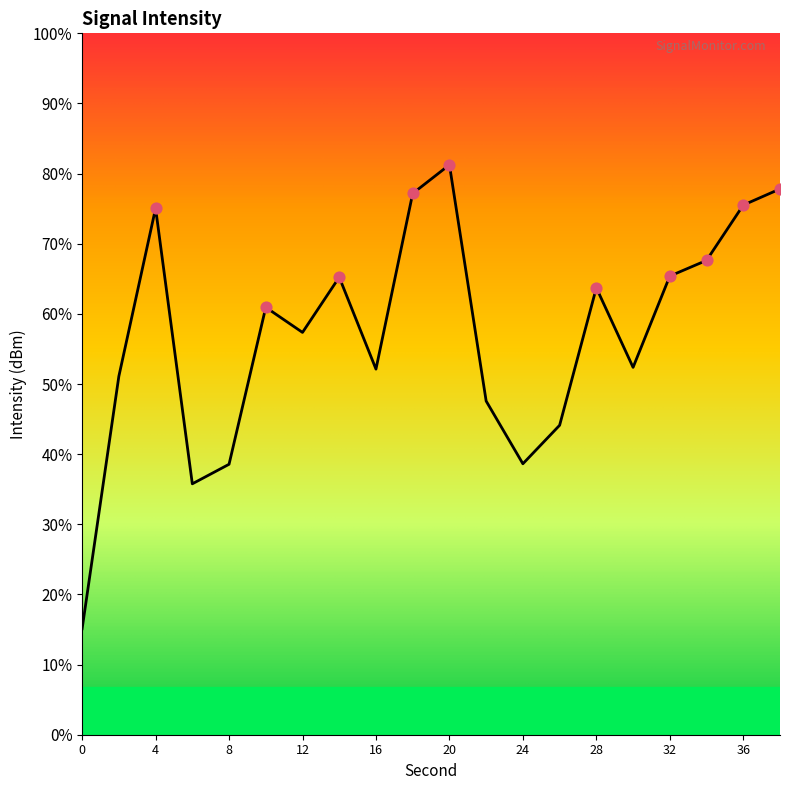

What is the change in value from 6 to 22?

+2.6